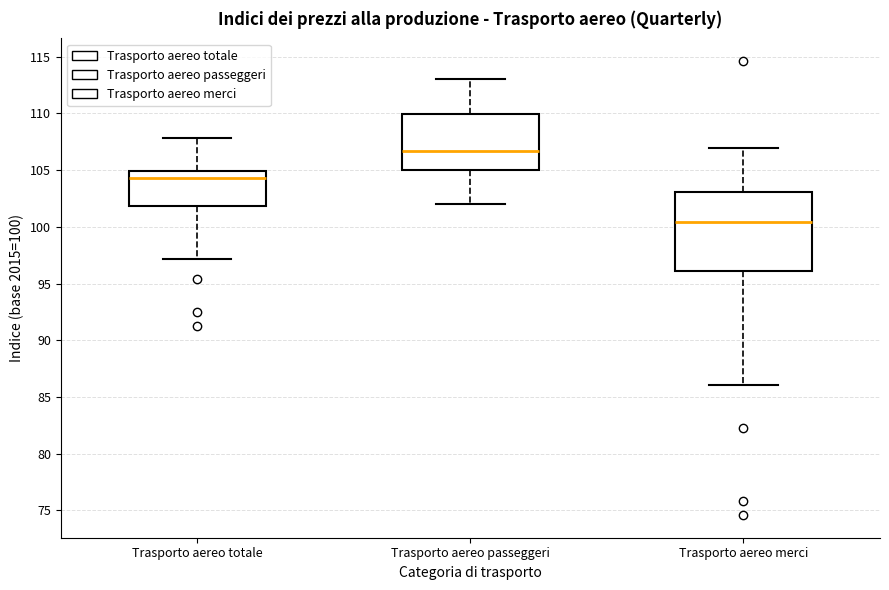

Which box is the tallest, from its lower edge to its upper edge?

Trasporto aereo merci